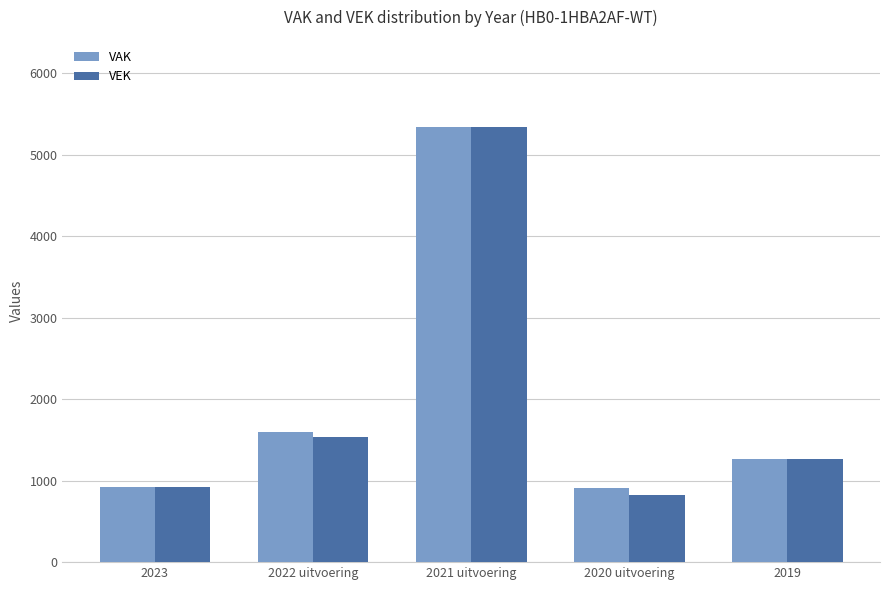

Which series changed the most between 2023 and 2021 uitvoering?

VEK